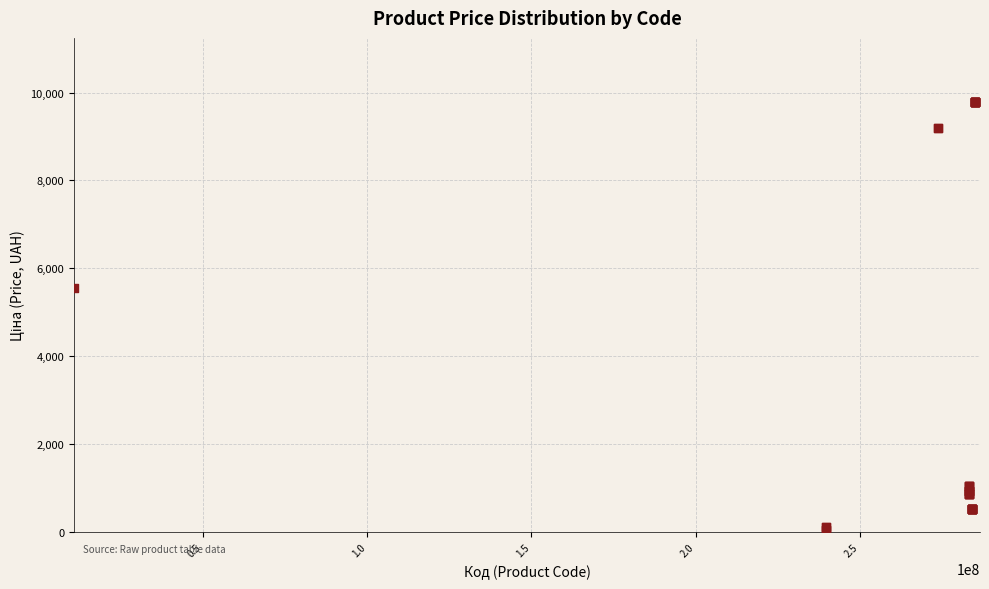

What Y value in the scatter plot is closest to 4915?

5560.3